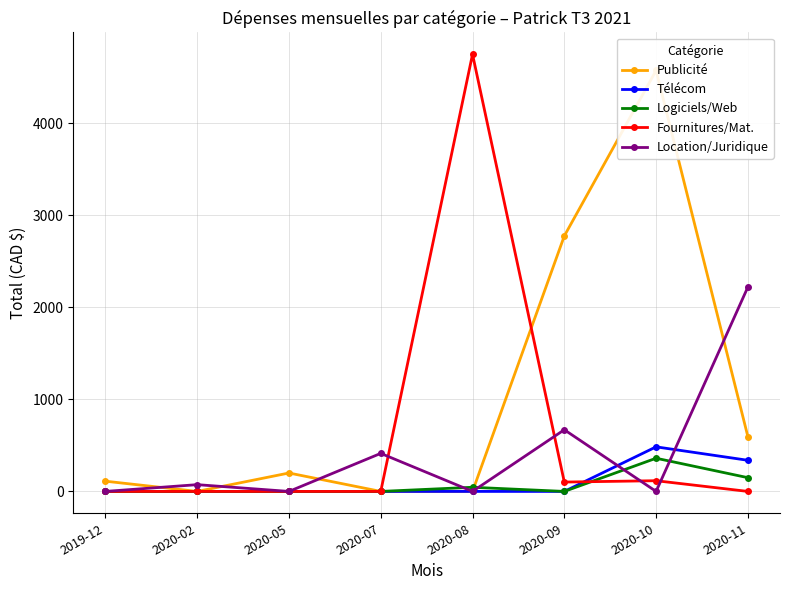

Reading right to left, list all the values displayed in this chart.

Publicité: 2020-11=595.0	2020-10=4571.0	2020-09=2773.9	2020-08=0.0	2020-07=0.0	2020-05=200.0	2020-02=0.0	2019-12=111.1
Télécom: 2020-11=338.0	2020-10=484.0	2020-09=0.0	2020-08=0.0	2020-07=0.0	2020-05=0.0	2020-02=0.0	2019-12=0.0
Logiciels/Web: 2020-11=149.3	2020-10=360.4	2020-09=0.0	2020-08=45.0	2020-07=0.0	2020-05=0.0	2020-02=0.0	2019-12=0.0
Fournitures/Mat.: 2020-11=0.0	2020-10=116.2	2020-09=101.7	2020-08=4746.6	2020-07=0.0	2020-05=0.0	2020-02=0.0	2019-12=0.0
Location/Juridique: 2020-11=2219.2	2020-10=0.0	2020-09=669.6	2020-08=0.0	2020-07=413.0	2020-05=0.0	2020-02=73.5	2019-12=0.0